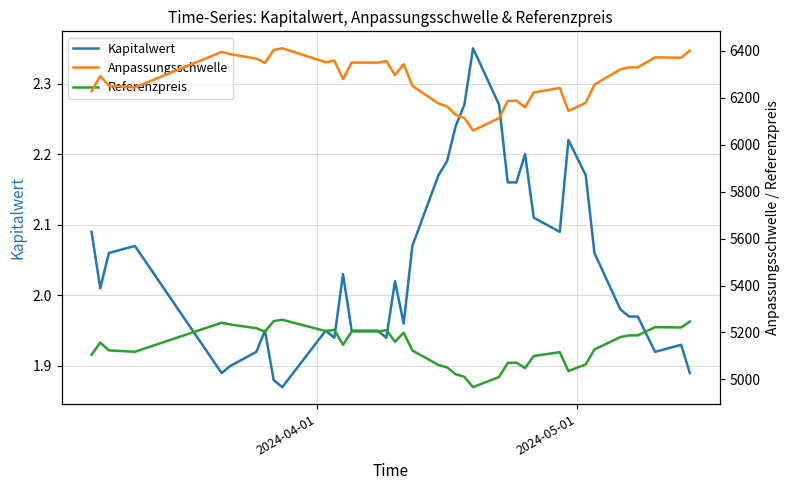

True or false: Anpassungsschwelle has more than 2 points higher than both neighbors.

True